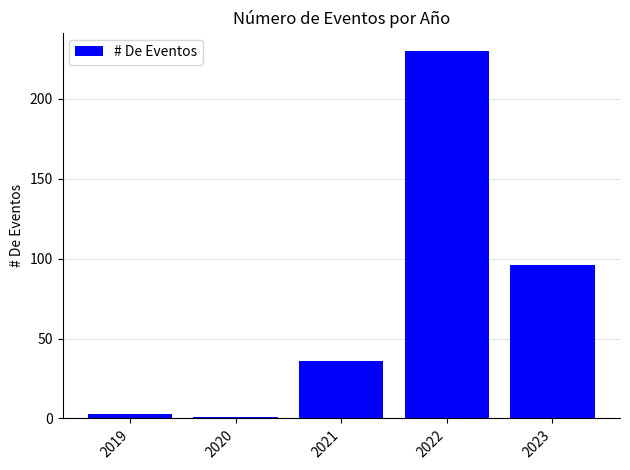

Reading left to right, extract all data points from this chart.

2019=3	2020=1	2021=36	2022=230	2023=96